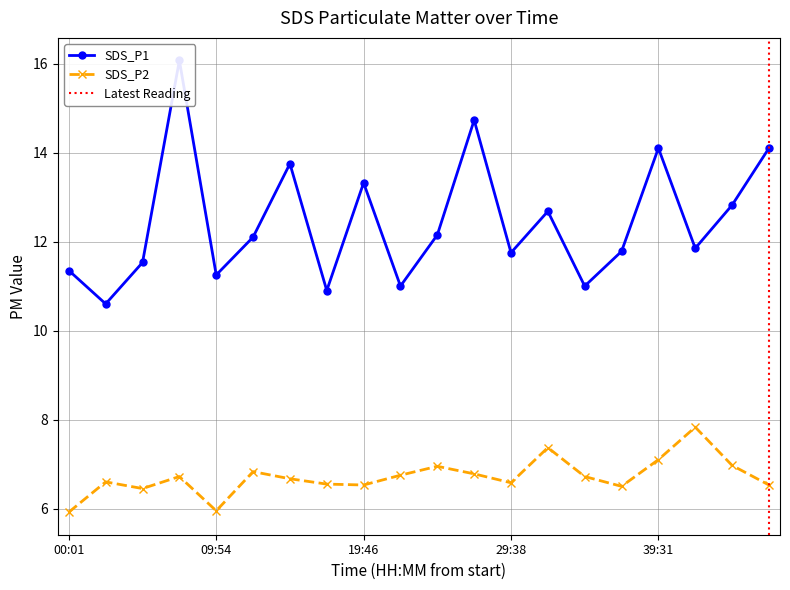

Reading left to right, what are all the values shown in this chart?

SDS_P1: 00:01=11.3	02:29=10.6	04:57=11.5	07:26=16.1	09:54=11.2	12:22=12.1	14:50=13.8	17:18=10.9	19:46=13.3	22:14=11.0	24:42=12.2	27:10=14.7	29:38=11.8	32:06=12.7	34:35=11.0	37:03=11.8	39:31=14.1	41:59=11.8	44:28=12.8	46:56=14.1
SDS_P2: 00:01=5.9	02:29=6.6	04:57=6.5	07:26=6.7	09:54=6.0	12:22=6.8	14:50=6.7	17:18=6.5	19:46=6.5	22:14=6.8	24:42=7.0	27:10=6.8	29:38=6.6	32:06=7.4	34:35=6.7	37:03=6.5	39:31=7.1	41:59=7.8	44:28=7.0	46:56=6.5